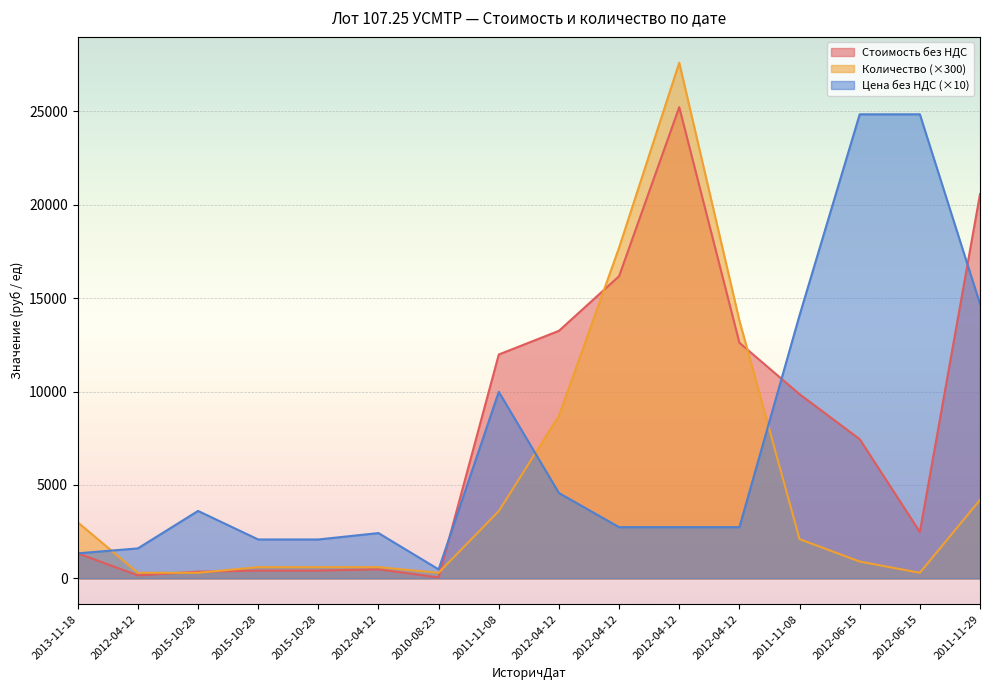

How many times do Стоимость без НДС and Цена без НДС cross each other?

3